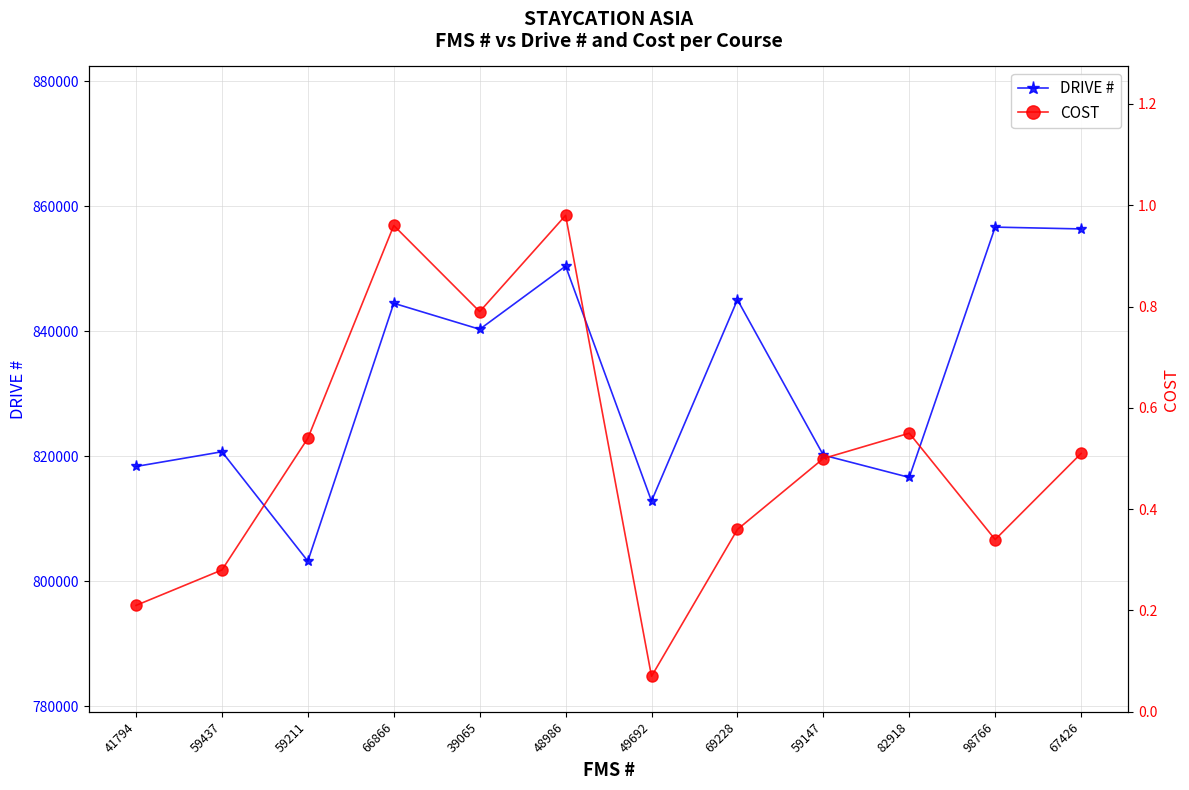

What is the highest value of the DRIVE # series?

856671